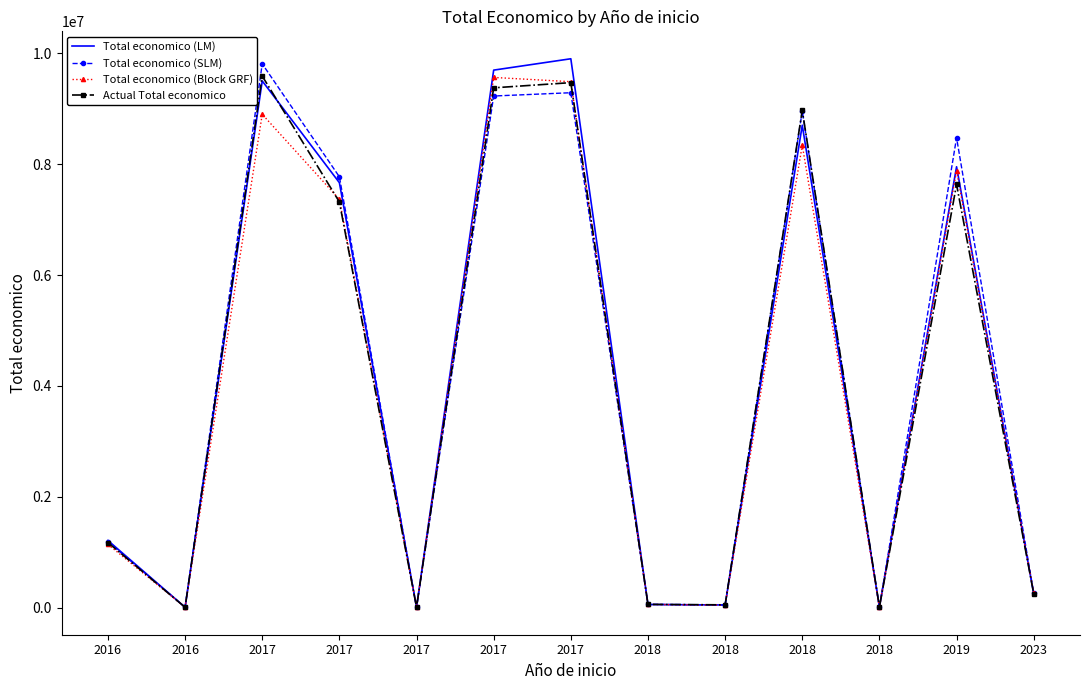

What is the total value across all series at 2017?

37794814.4